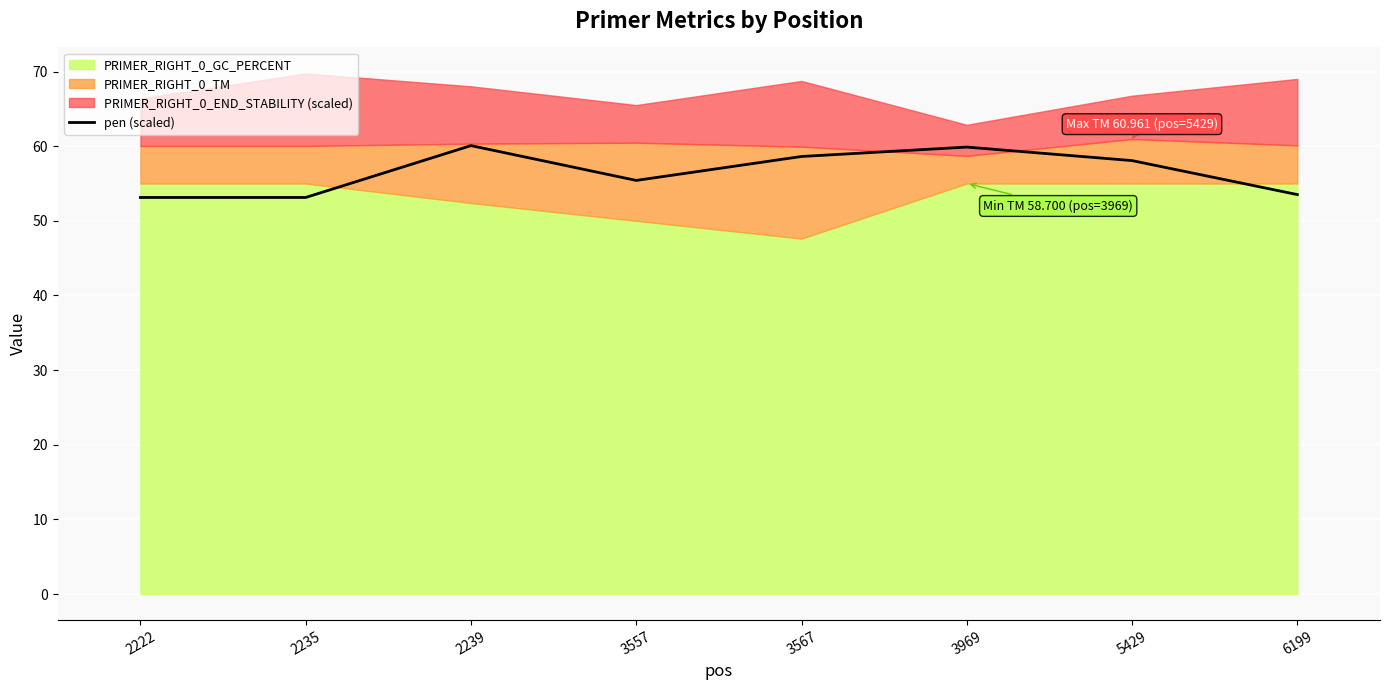

True or false: pen (scaled) has a value of 58.6 at 3567.

True